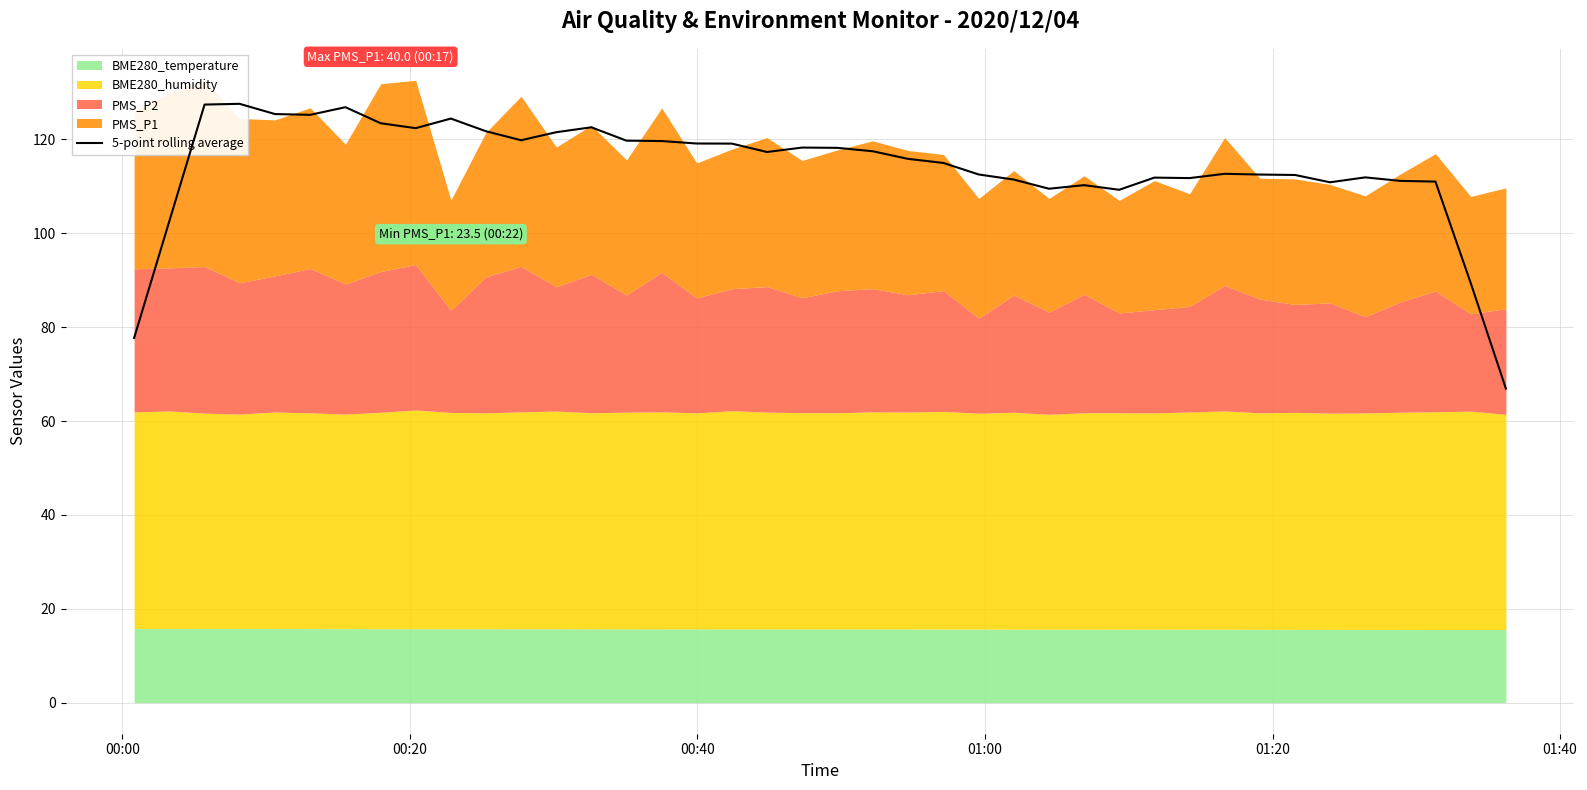

Where is the data nearest to the value 97?

00:20